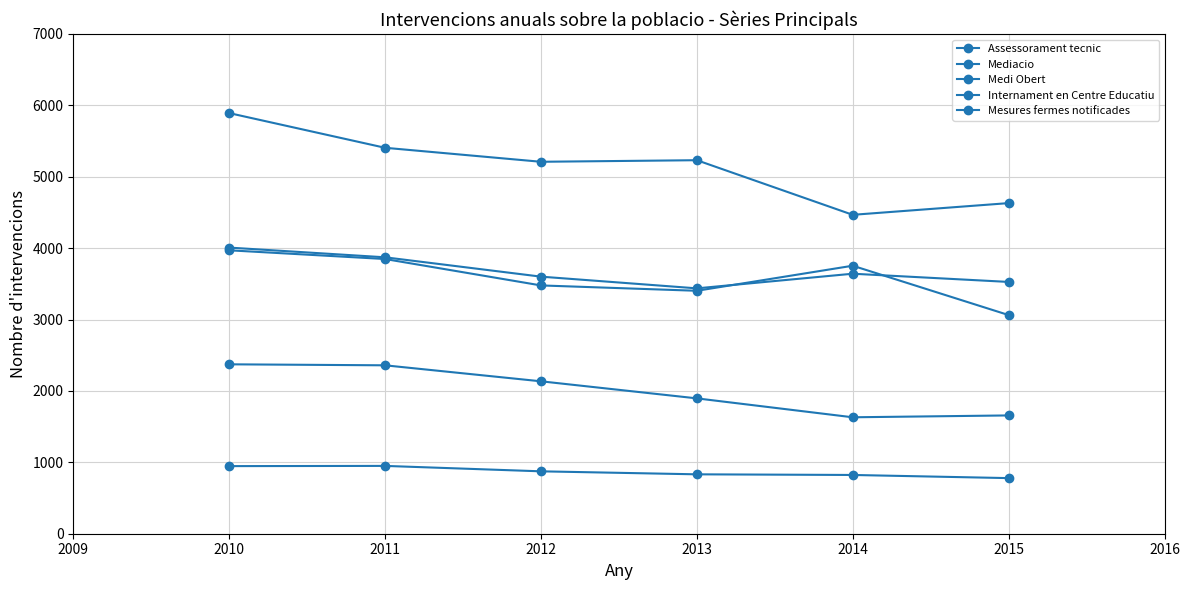

Does the chart have visible grid lines?

Yes